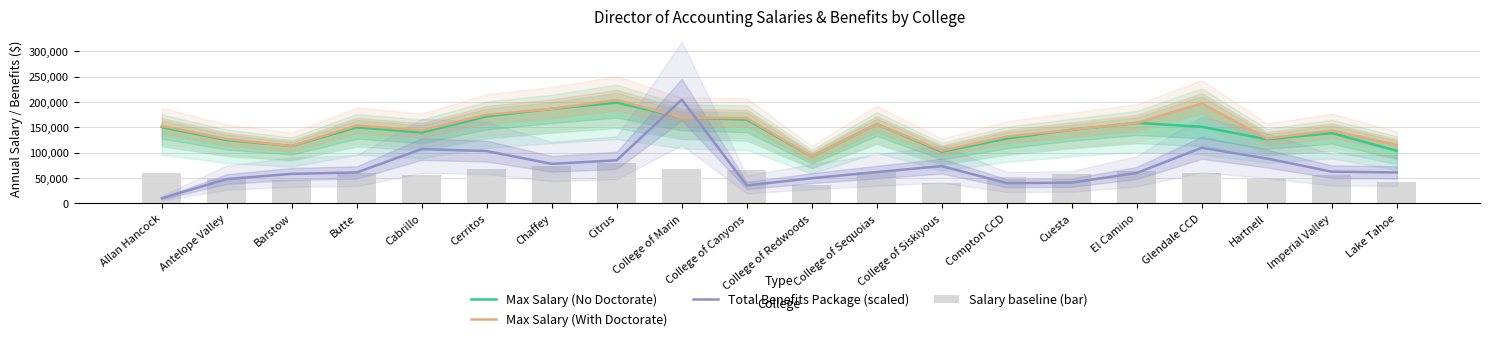

At which label does Total Benefits Package (scaled) first exceed 61579?

Cabrillo